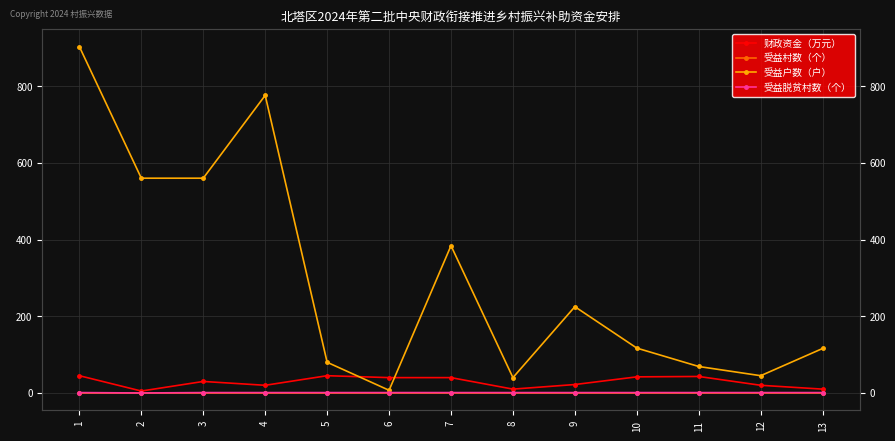

Is it true that 受益户数（户） equals 30 at 10?

False